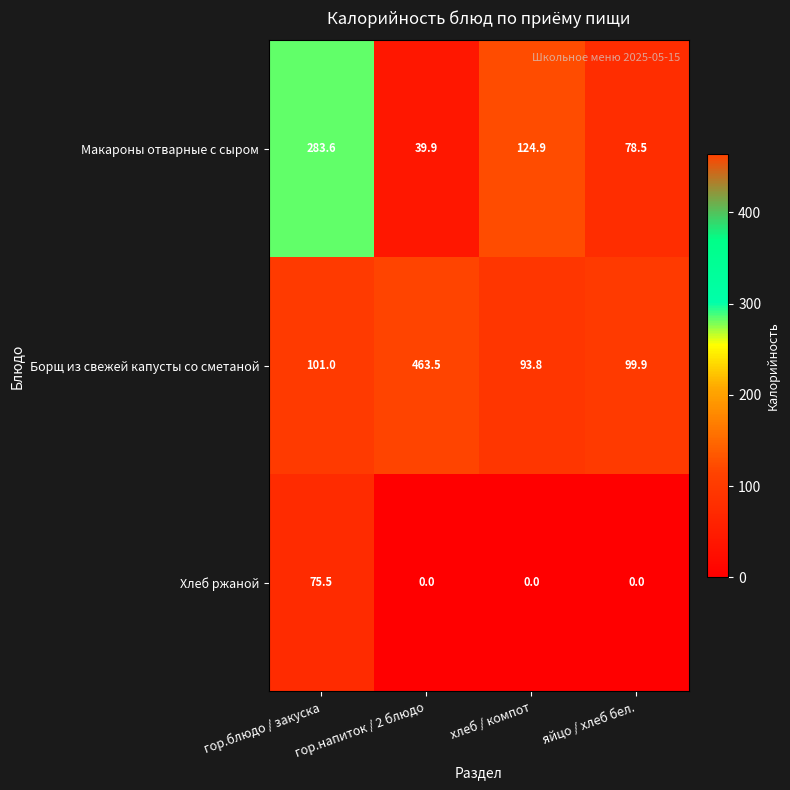

Which series has the largest range (max minus min)?

Борщ из свежей капусты со сметаной